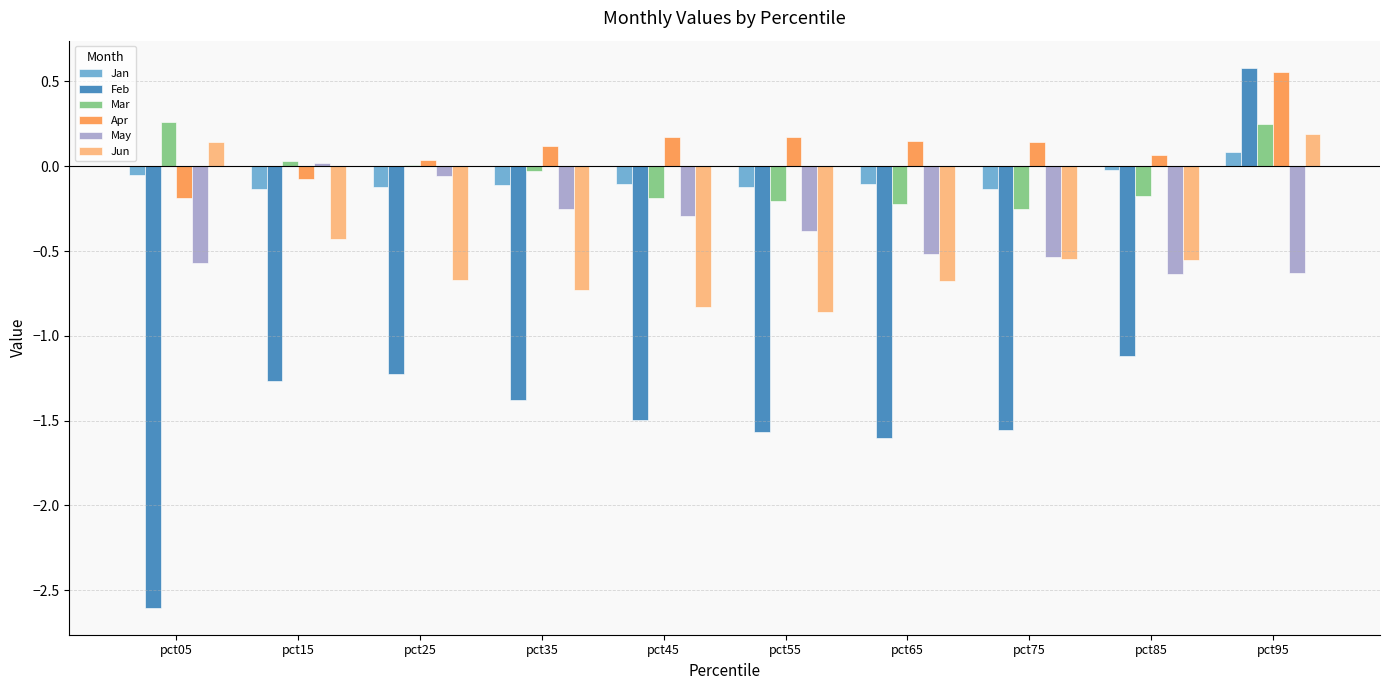

Are the bars grouped side by side (vs. stacked)?

Yes